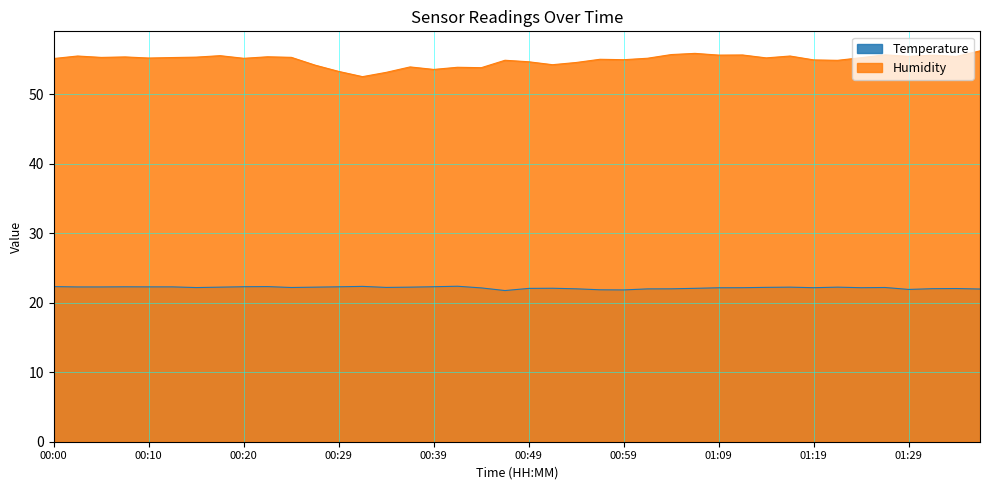

What is the difference between the second highest and minimum values in the Humidity series?

3.4